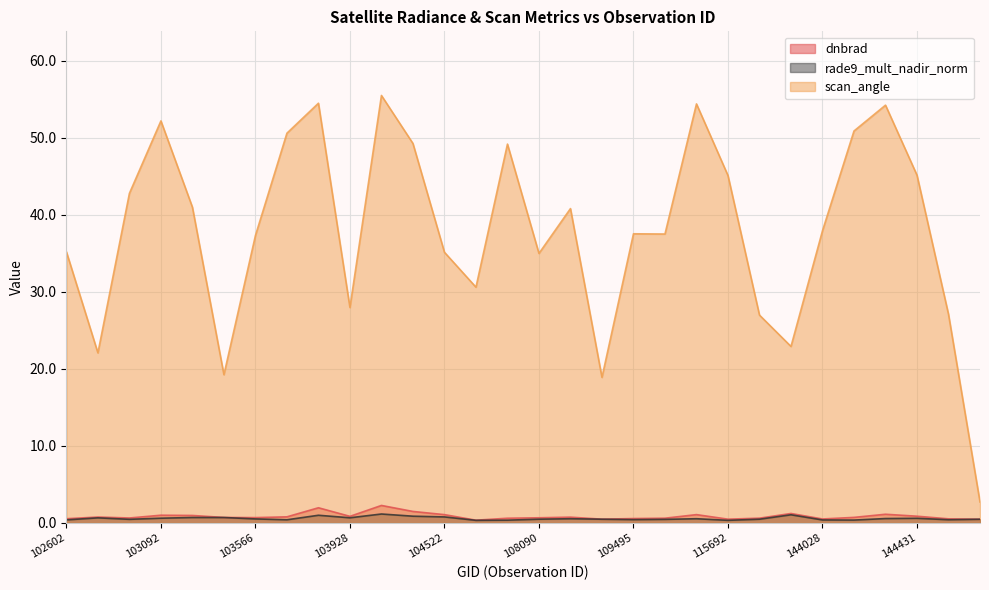

What is the value of the rade9_mult_nadir_norm point at the 5th from the left?

0.7